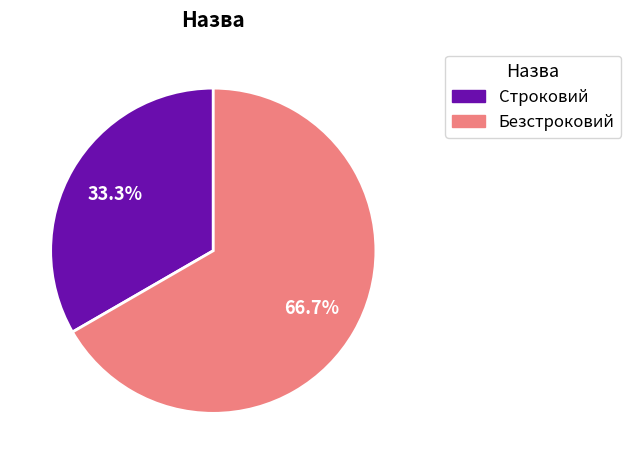

What is the majority slice?

Безстроковий